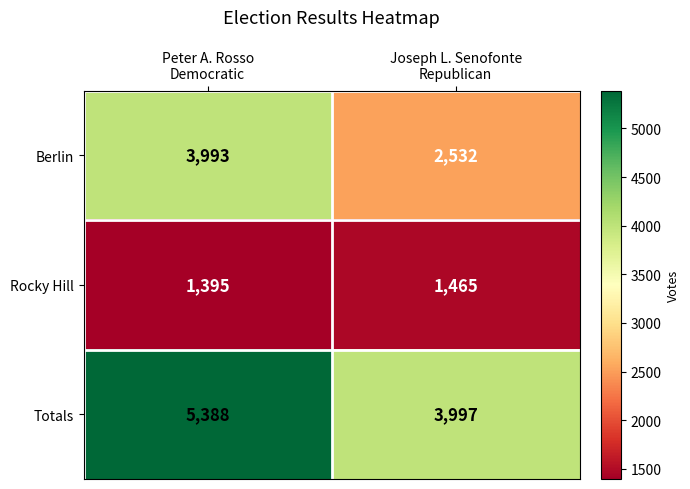

Which series has the largest total across all categories?

Totals